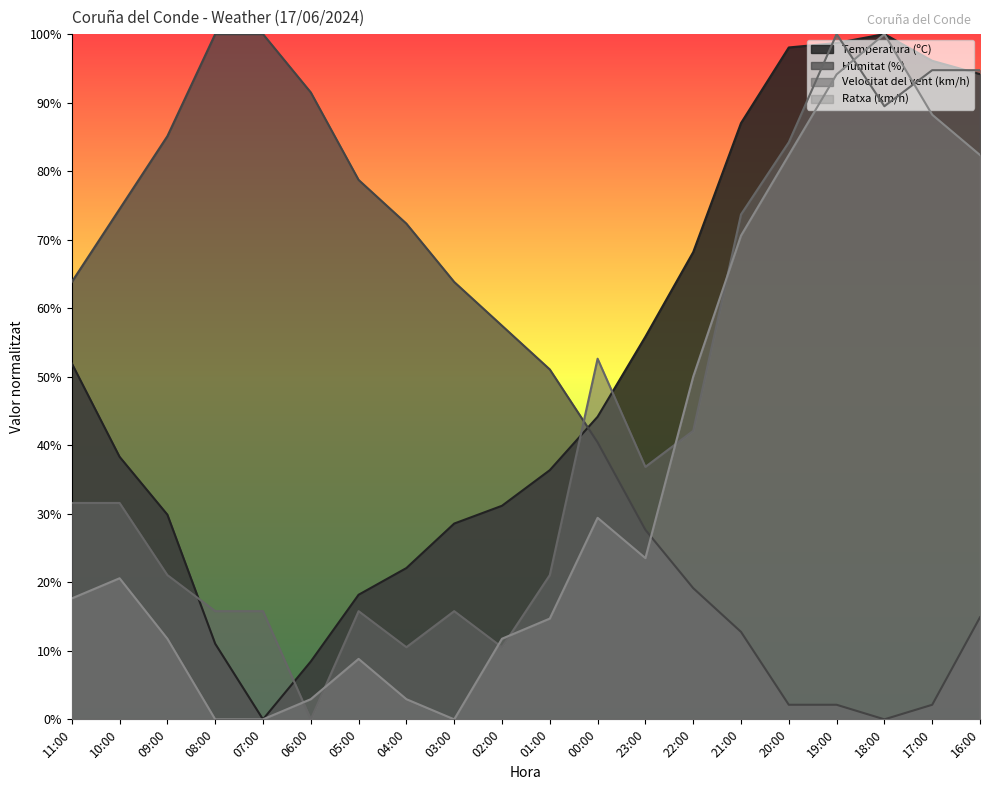

At which label is Velocitat del vent (km/h) closest to 49?

00:00